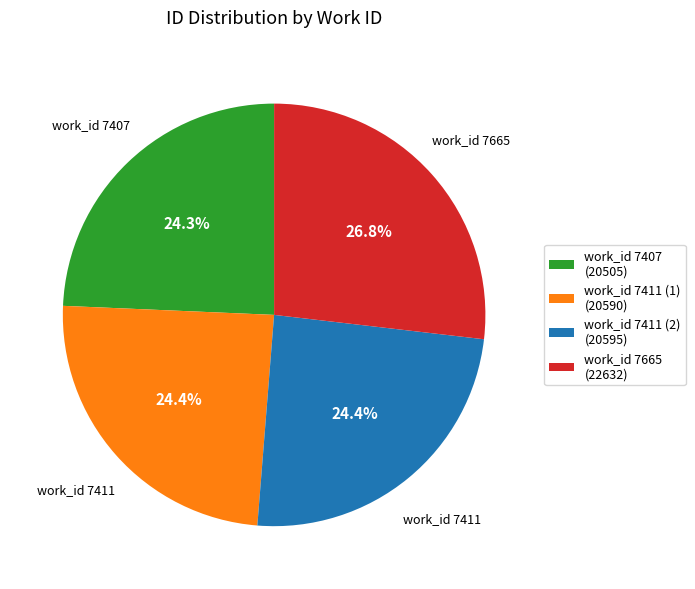

What is the ratio of the value at work_id 7407 (20505) to the value at work_id 7411 (1) (20590)?

1.0